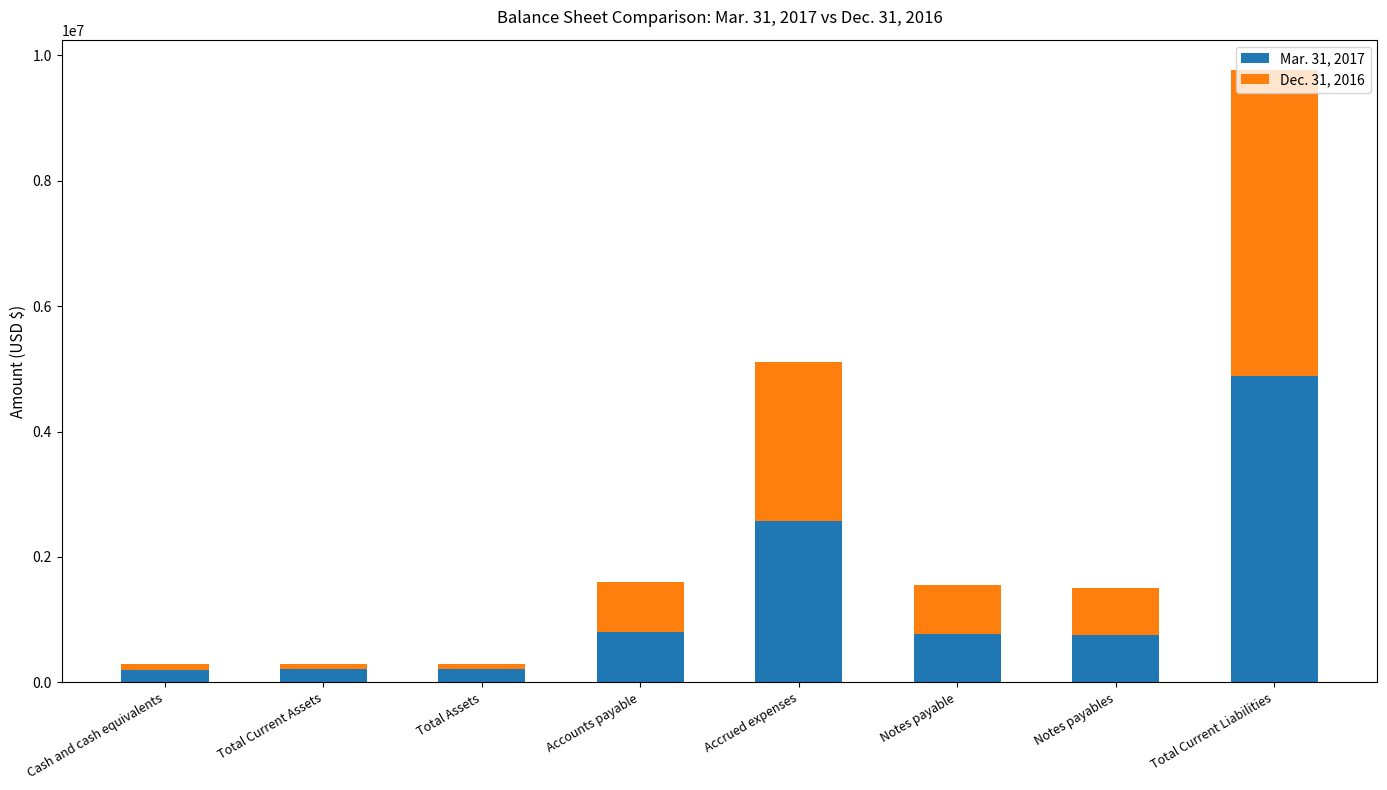

How many data points does each series have?

8